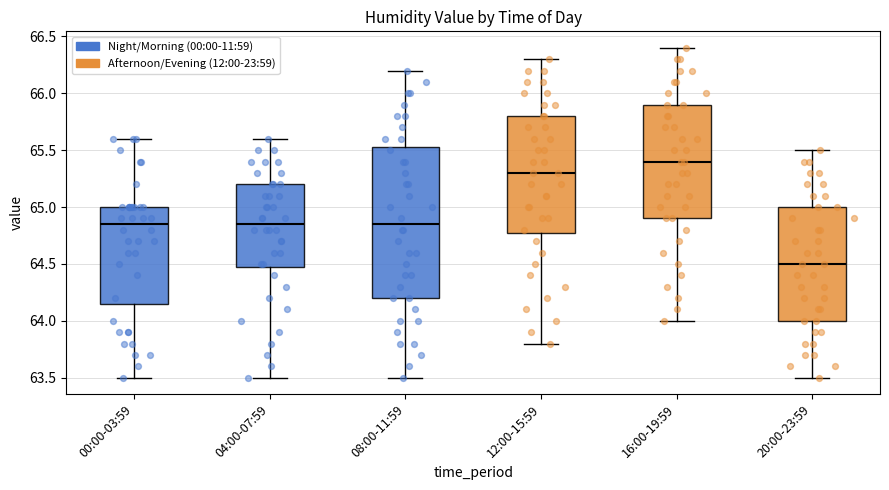

Reading left to right, transcribe this box plot: for each box, give where its median line is, the range the box spans, and where its two whiskers end, as read against the y-axis. The values are not printed on the chart, so give them approximately, as read against the axis.

00:00-03:59: median 64.85, box 64.15 to 65.00, whiskers 63.50 to 65.60
04:00-07:59: median 64.85, box 64.50 to 65.20, whiskers 63.50 to 65.60
08:00-11:59: median 64.85, box 64.20 to 65.55, whiskers 63.50 to 66.20
12:00-15:59: median 65.30, box 64.80 to 65.80, whiskers 63.80 to 66.30
16:00-19:59: median 65.40, box 64.90 to 65.90, whiskers 64.00 to 66.40
20:00-23:59: median 64.50, box 64.00 to 65.00, whiskers 63.50 to 65.50